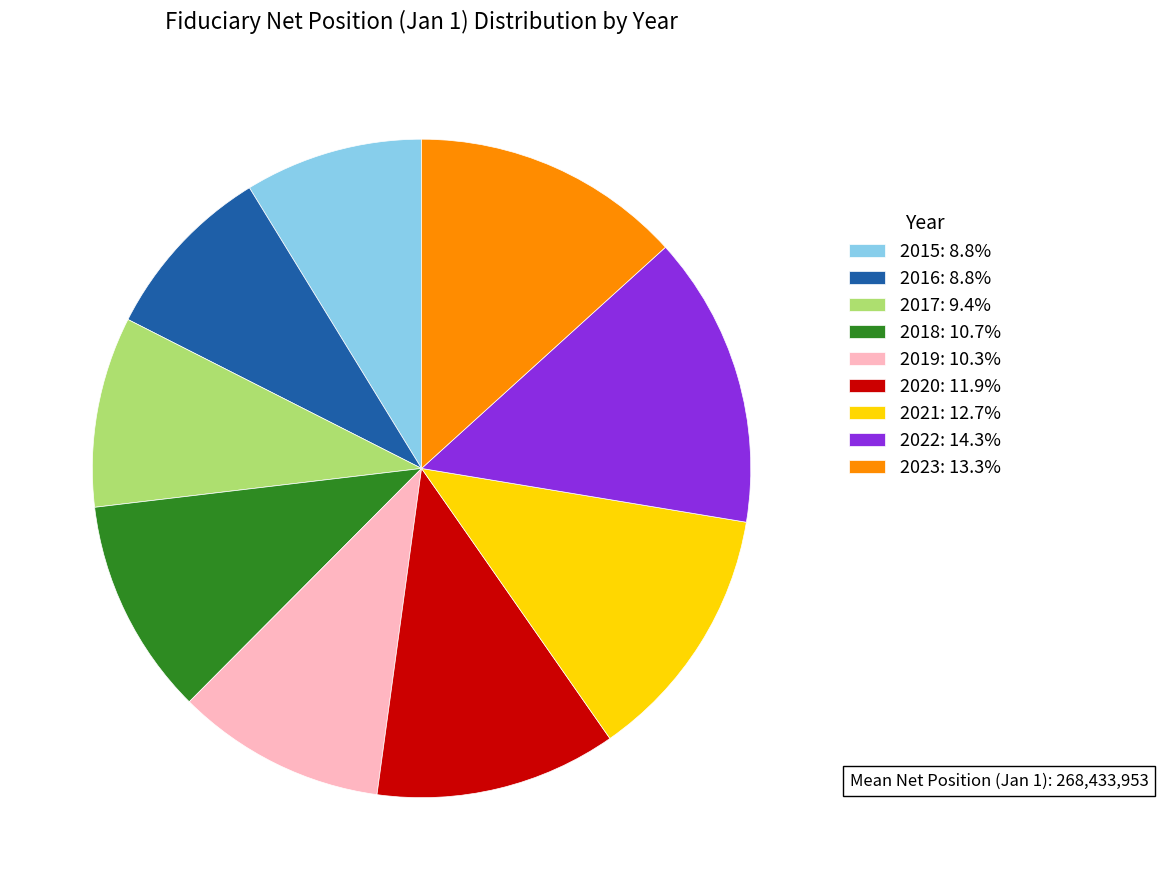

What is the ratio of the value at 2019: 10.3% to the value at 2017: 9.4%?

1.1